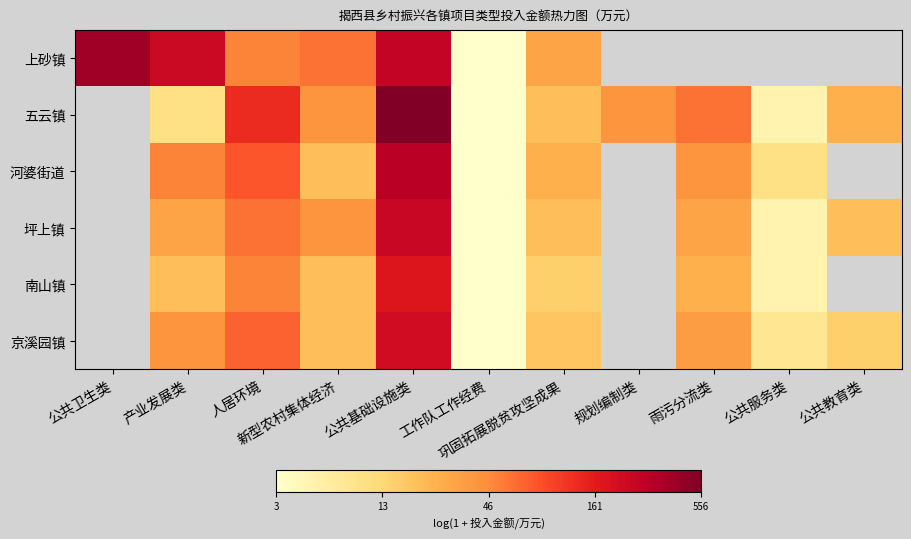

At how many categories does at least one series exceed 4?

6